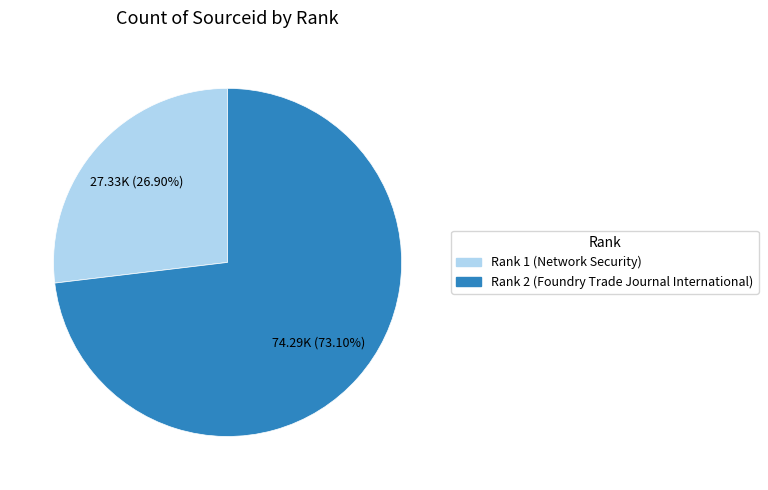

Does any single category account for the majority?

Yes